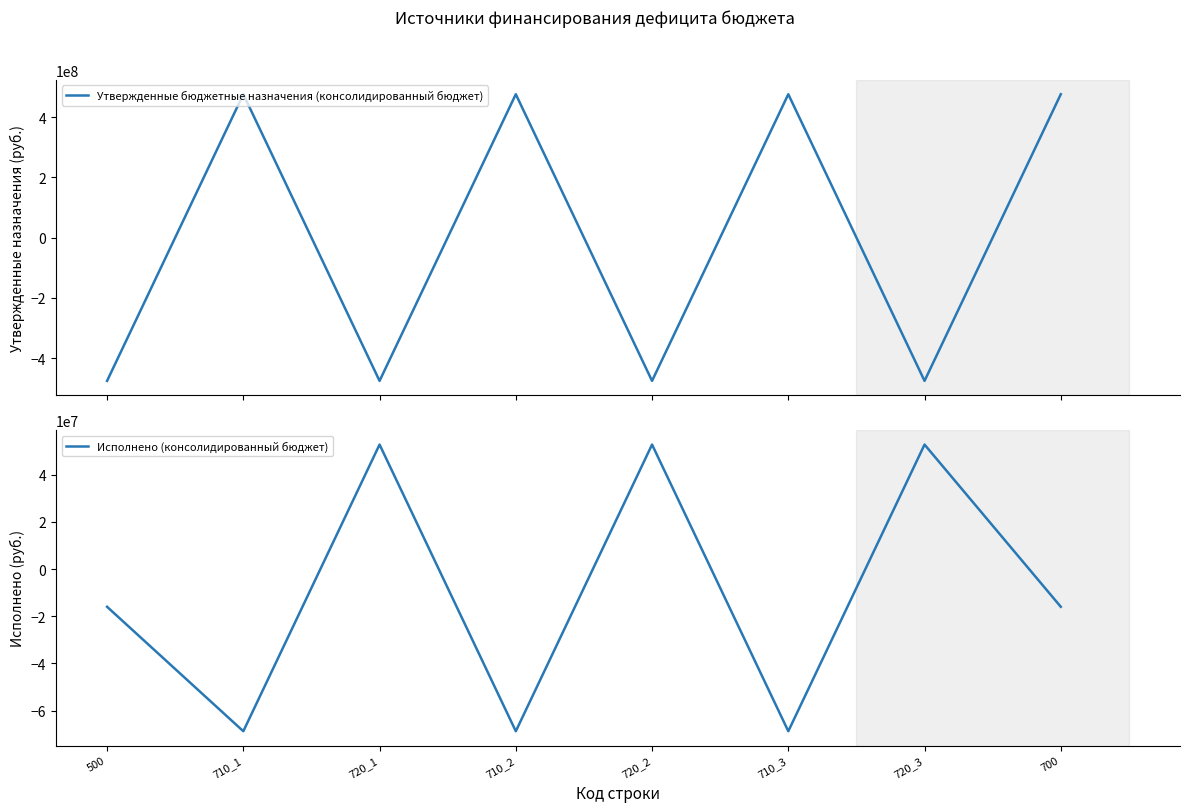

The value of Утвержденные бюджетные назначения (консолидированный бюджет) at 710_1 is 475919530.9. True or false?

True